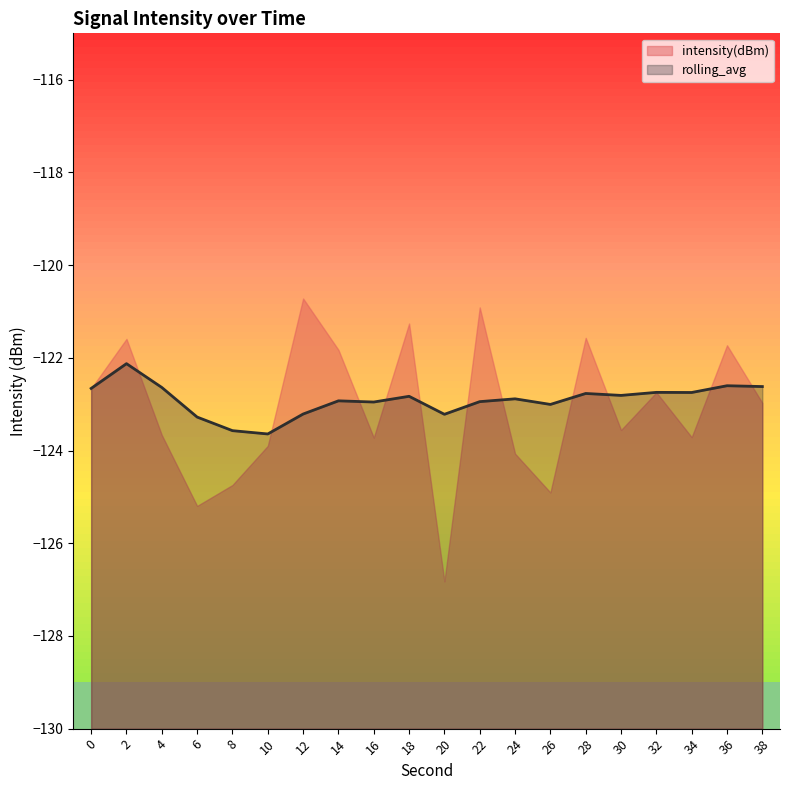

Reading left to right, transcribe all the data shown in this chart.

intensity(dBm): -122.7	-121.6	-123.7	-125.2	-124.7	-123.9	-120.7	-121.8	-123.7	-121.3	-126.8	-120.9	-124.1	-124.9	-121.6	-123.6	-122.7	-123.7	-121.7	-123.0
rolling_avg: -122.7	-122.1	-122.6	-123.3	-123.6	-123.6	-123.2	-122.9	-123.0	-122.8	-123.2	-122.9	-122.9	-123.0	-122.8	-122.8	-122.7	-122.7	-122.6	-122.6